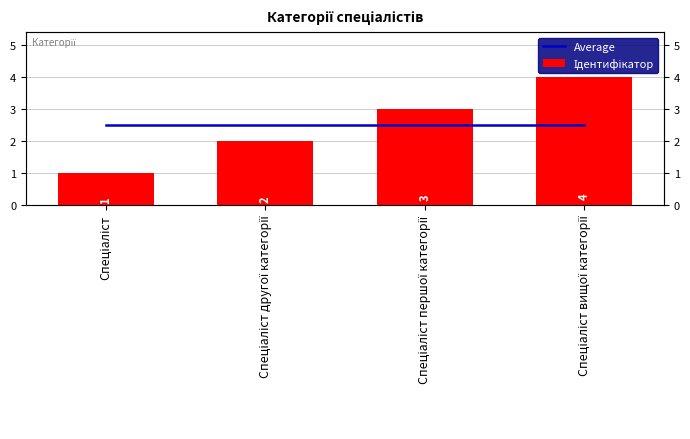

Reading left to right, list all the values displayed in this chart.

Average: 2.5	2.5	2.5	2.5
Ідентифікатор: 1.0	2.0	3.0	4.0